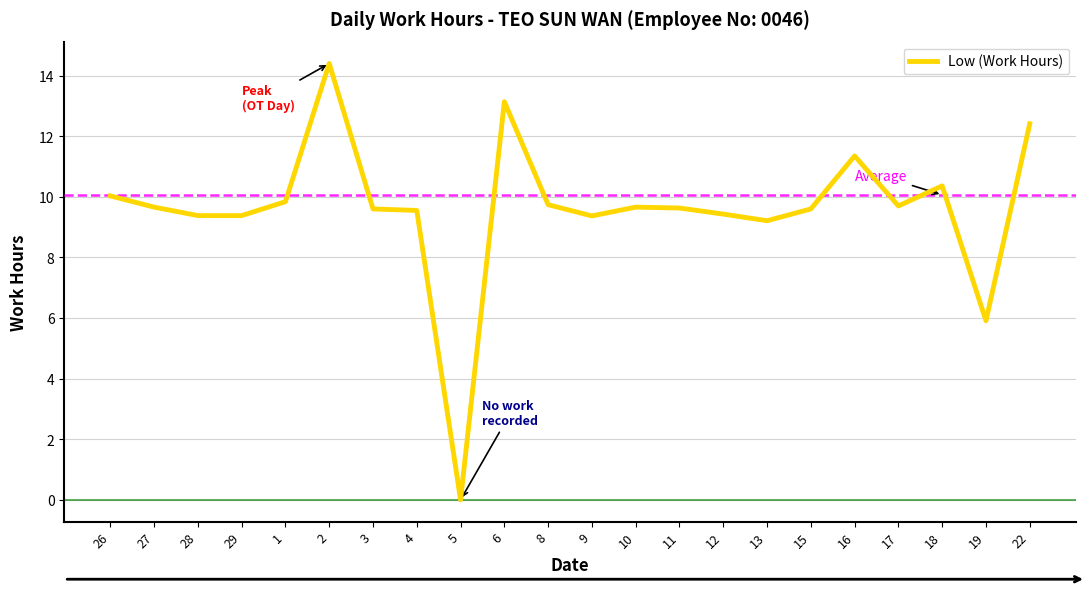

What is the difference between the maximum and minimum values?

14.4